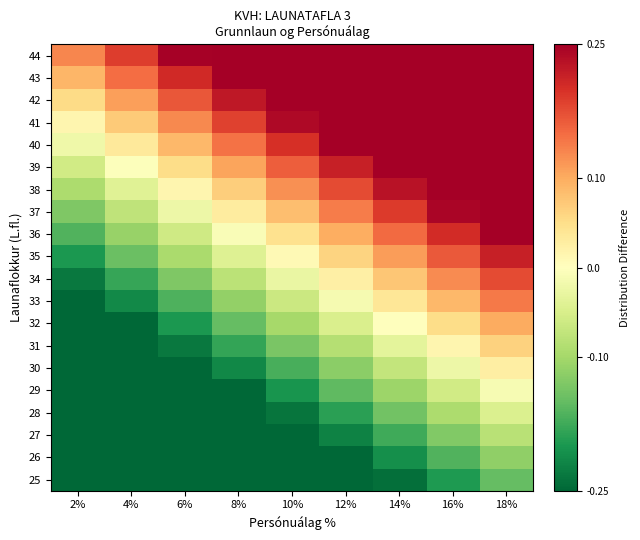

How many categories are shown in the chart?

9